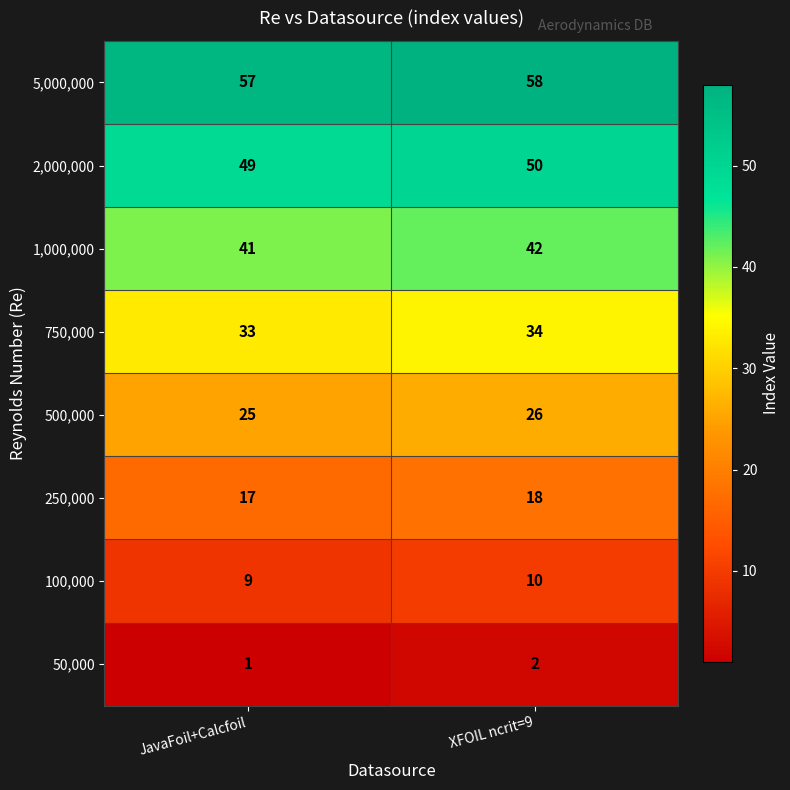

Which series has the largest total across all categories?

5,000,000